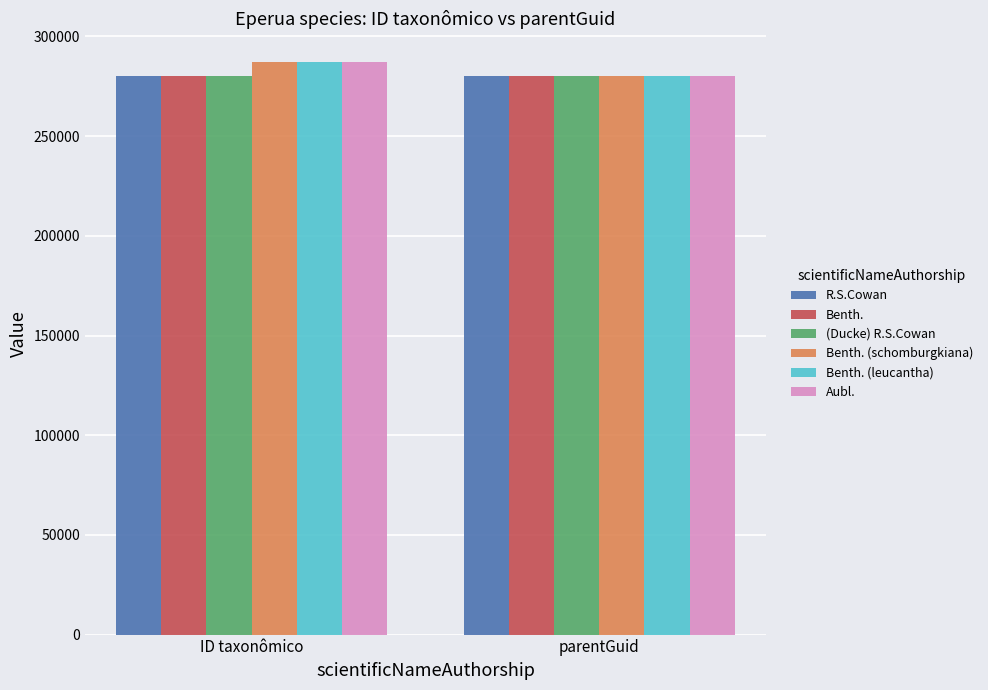

List the labels in order of Benth. (leucantha) value, largest first.

ID taxonômico, parentGuid